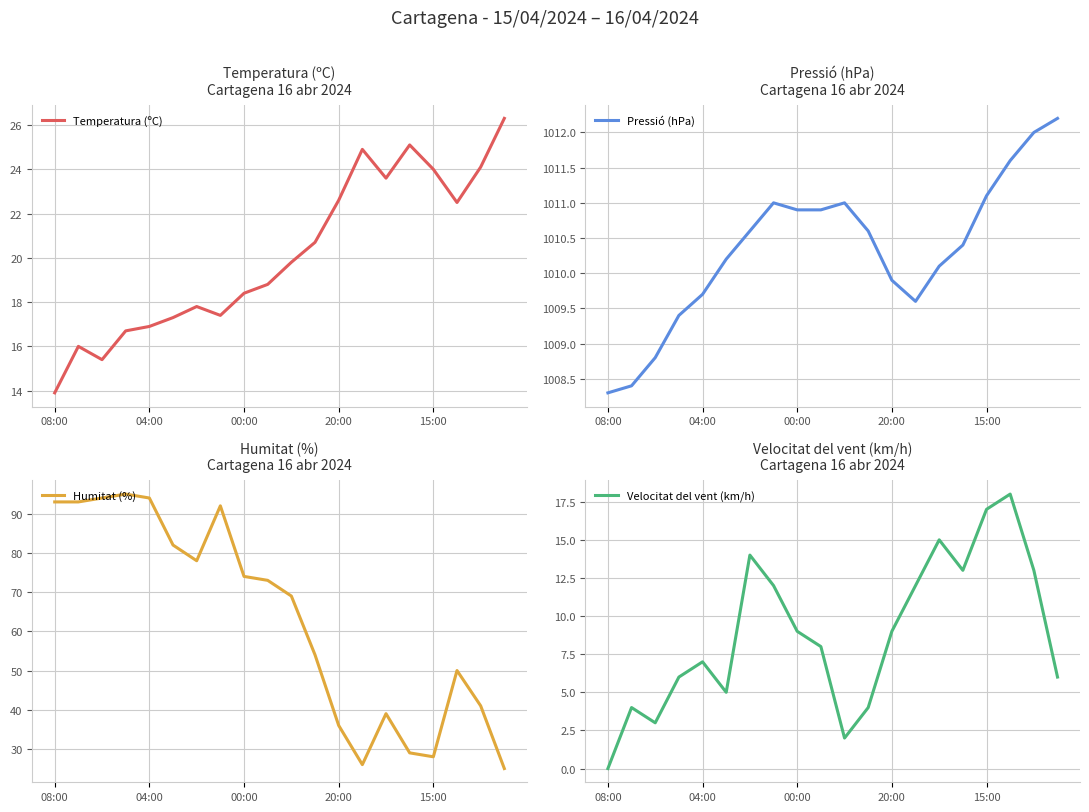

What is the lowest value of the Temperatura (ºC) series?

13.9